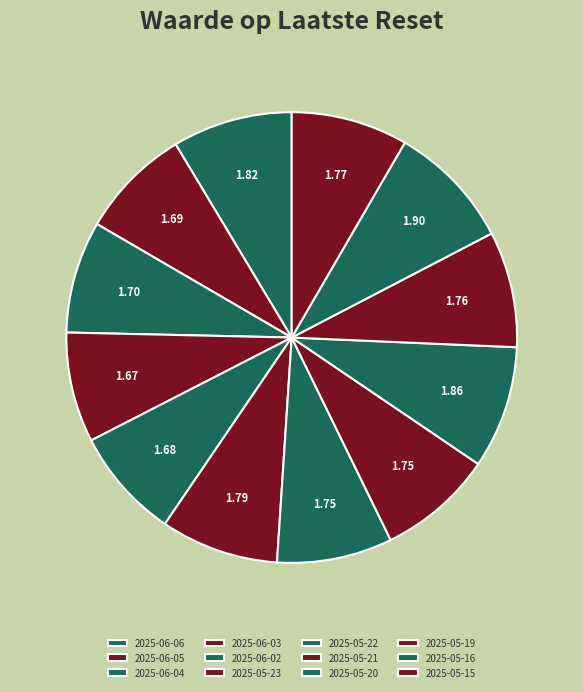

The 2025-06-02 slice represents 8% of the pie. True or false?

True